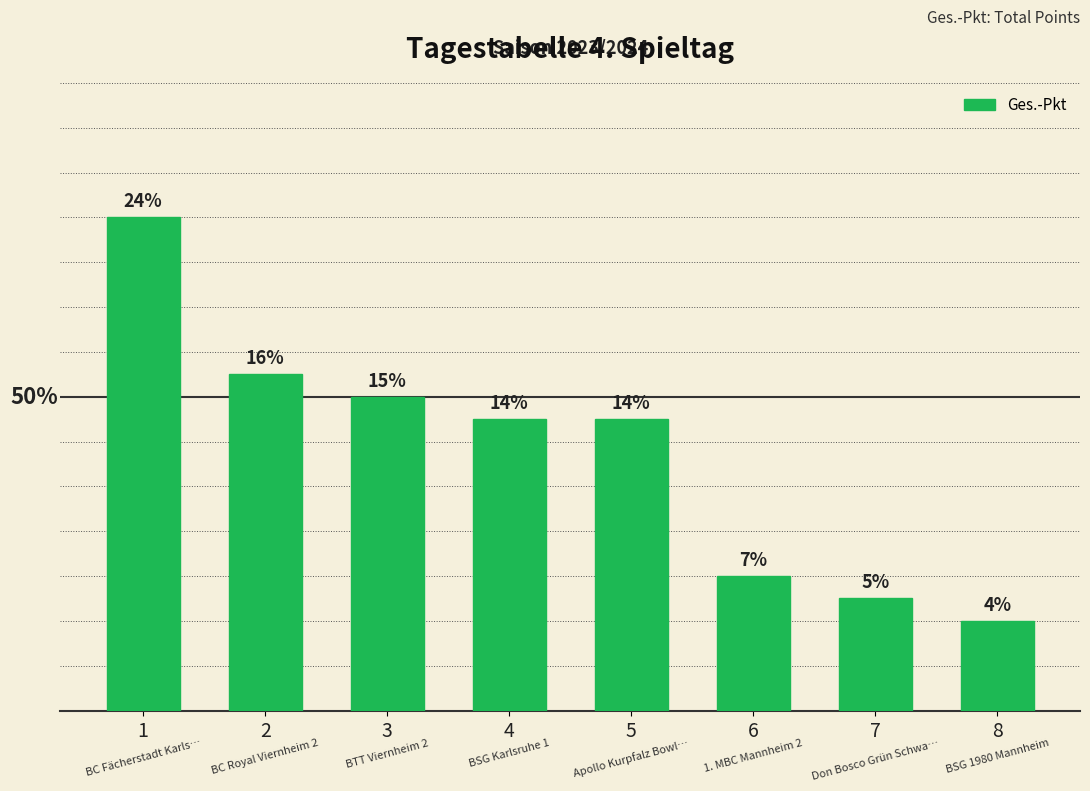

What value does the data have at 4?

13